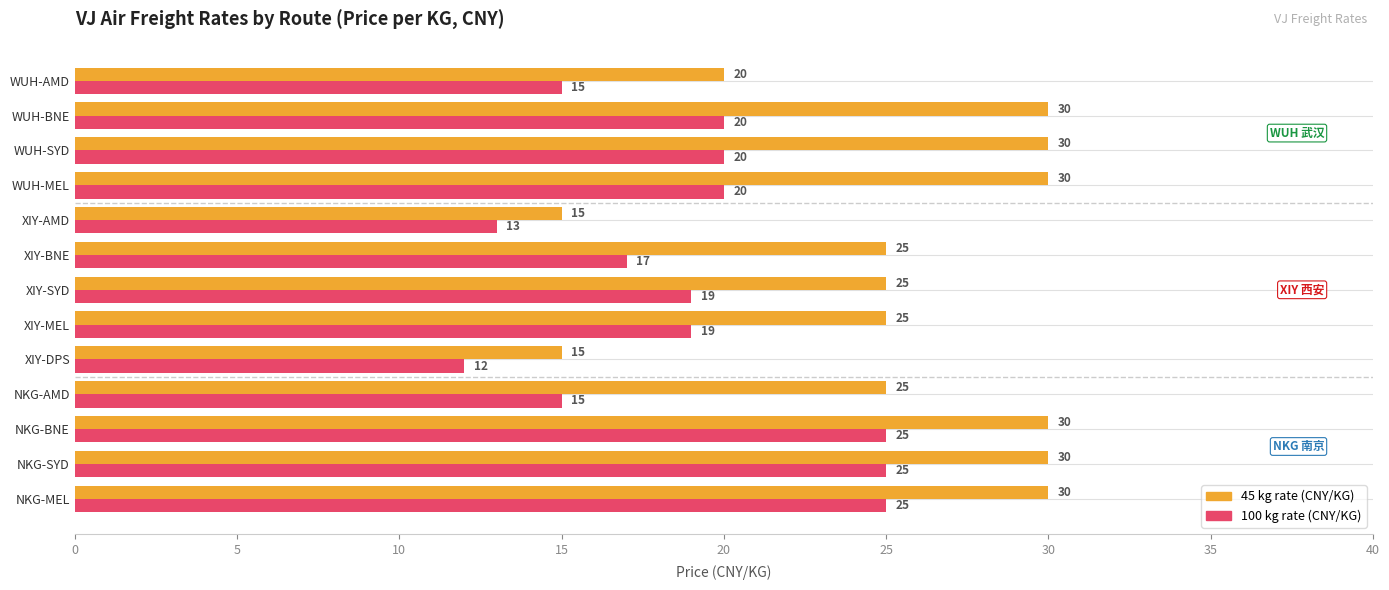

What is the spread (max minus min) of values at NKG-MEL?

5